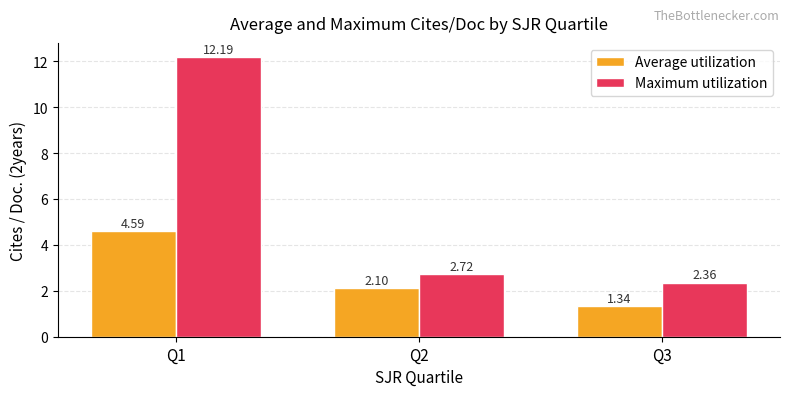

What is the spread (max minus min) of values at Q3?

1.0